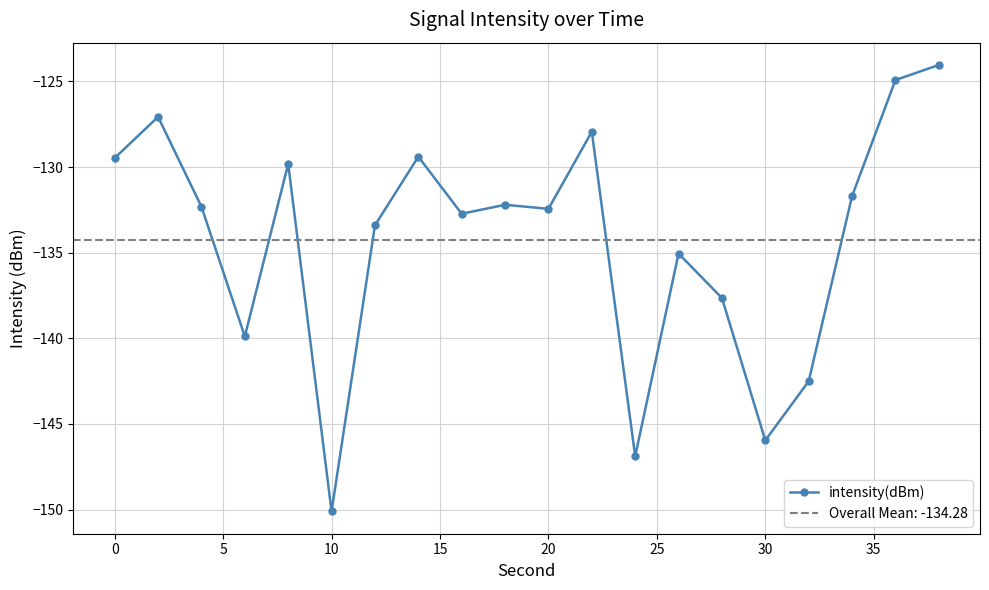

Does the chart display data point markers on the line(s)?

Yes